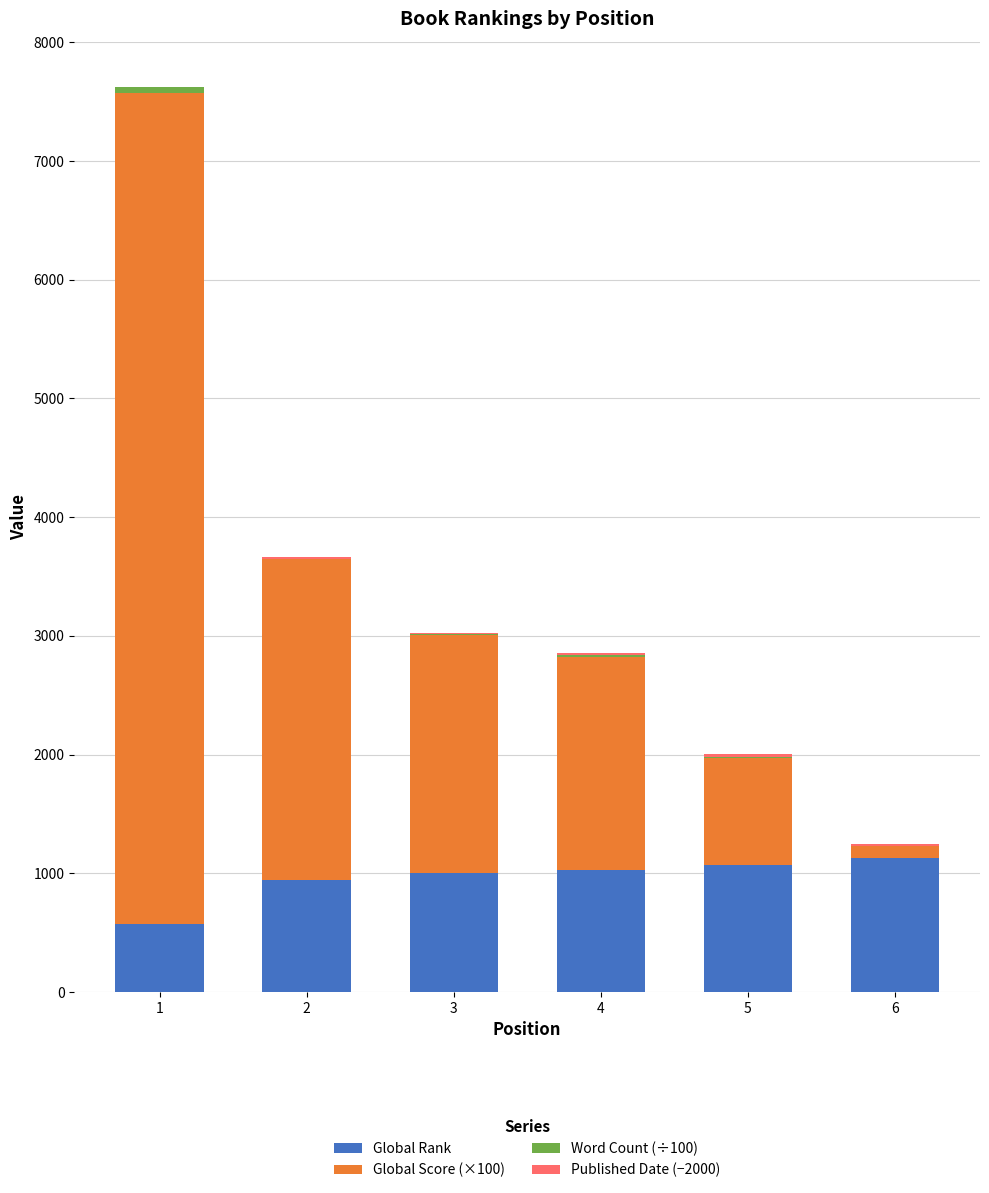

What is the highest value of the Global Rank series?

1127.1